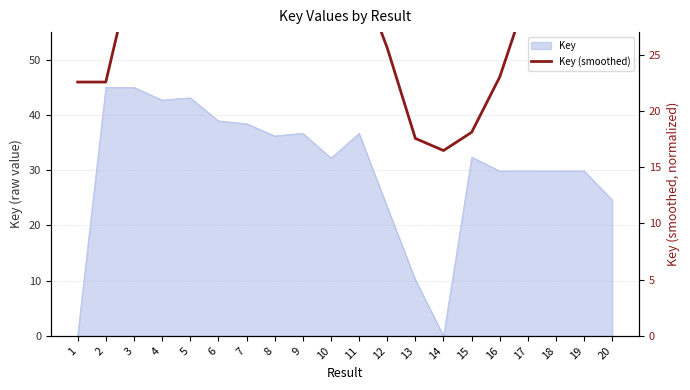

What is the value of the 7th point from the left?

39.2